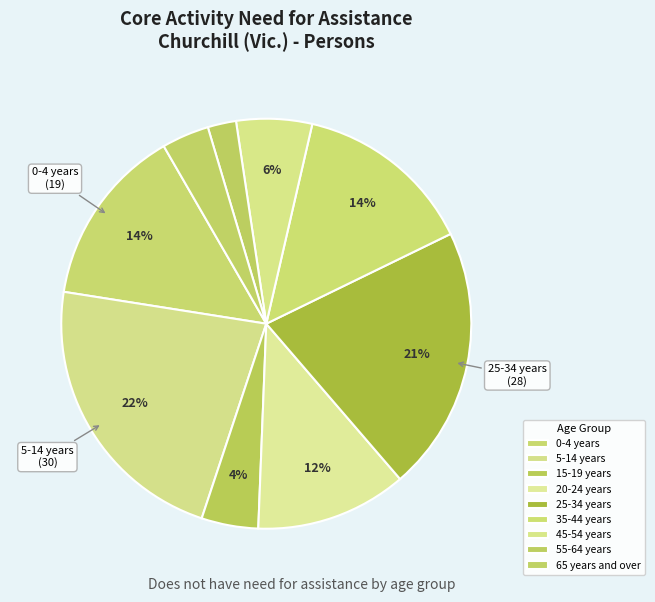

The 20-24 years slice represents 12% of the pie. True or false?

True